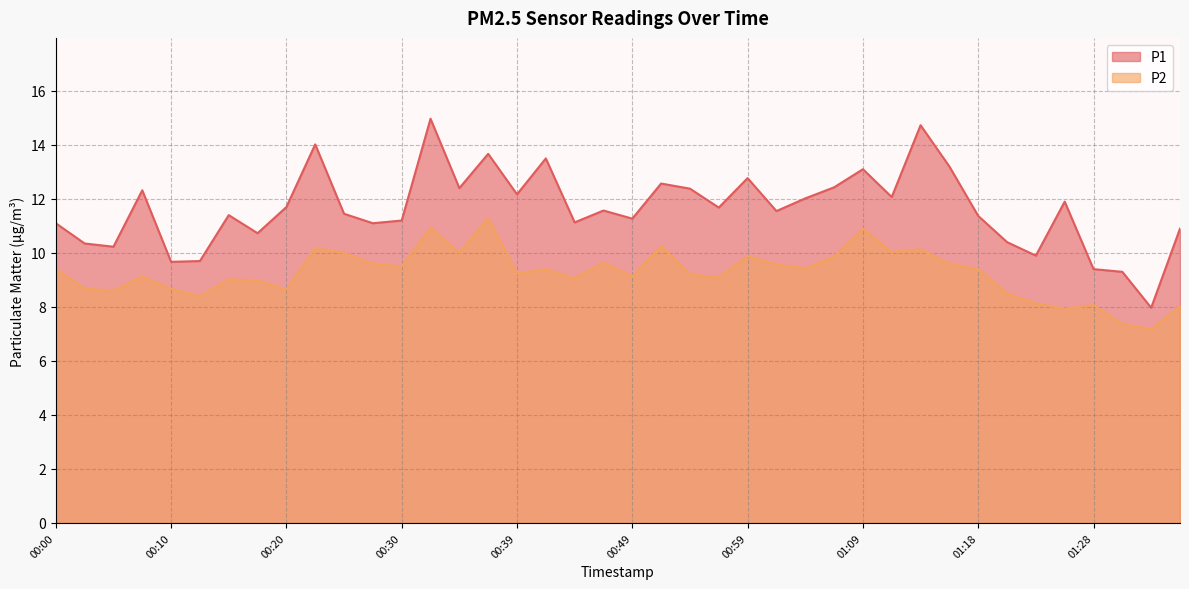

What is the label of the 24th point from the right?

00:39